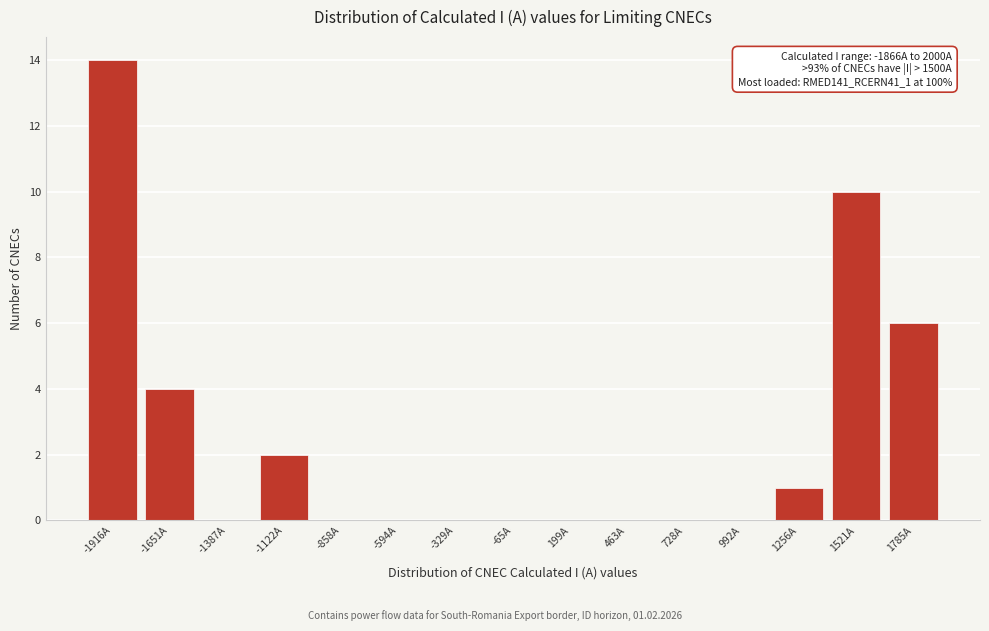

Reading right to left, transcribe all the data shown in this chart.

1785A=6	1521A=10	1256A=1	992A=0	728A=0	463A=0	199A=0	-65A=0	-329A=0	-594A=0	-858A=0	-1122A=2	-1387A=0	-1651A=4	-1916A=14